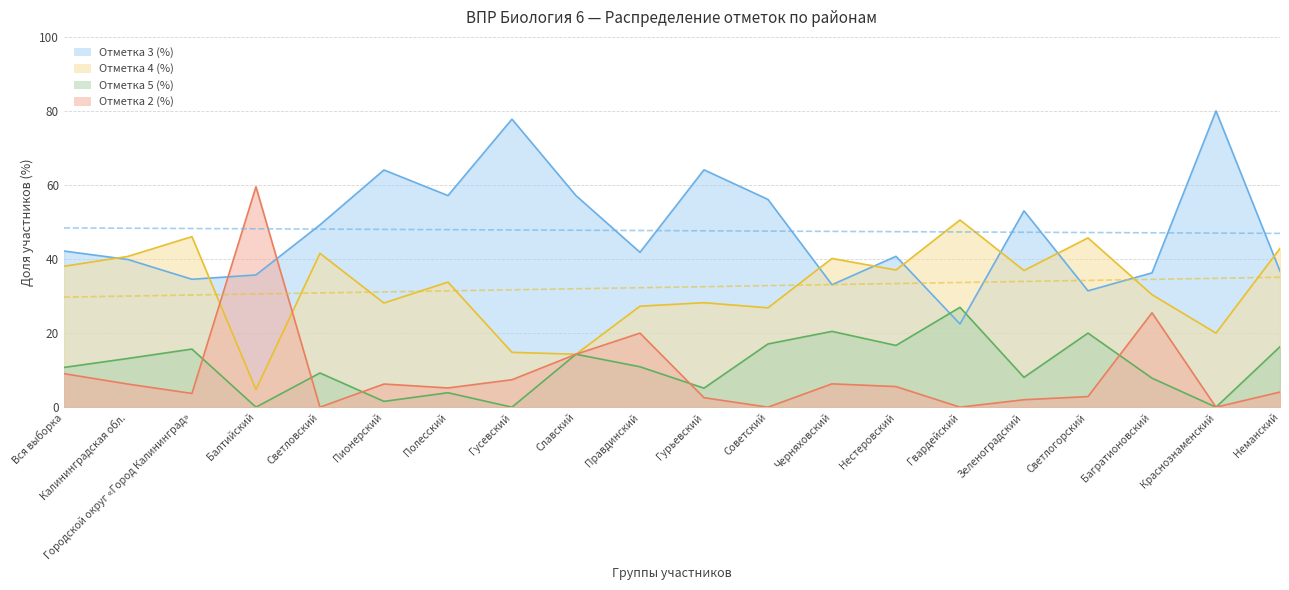

How many times do Отметка 3 (%) and Отметка 5 (%) cross each other?

2